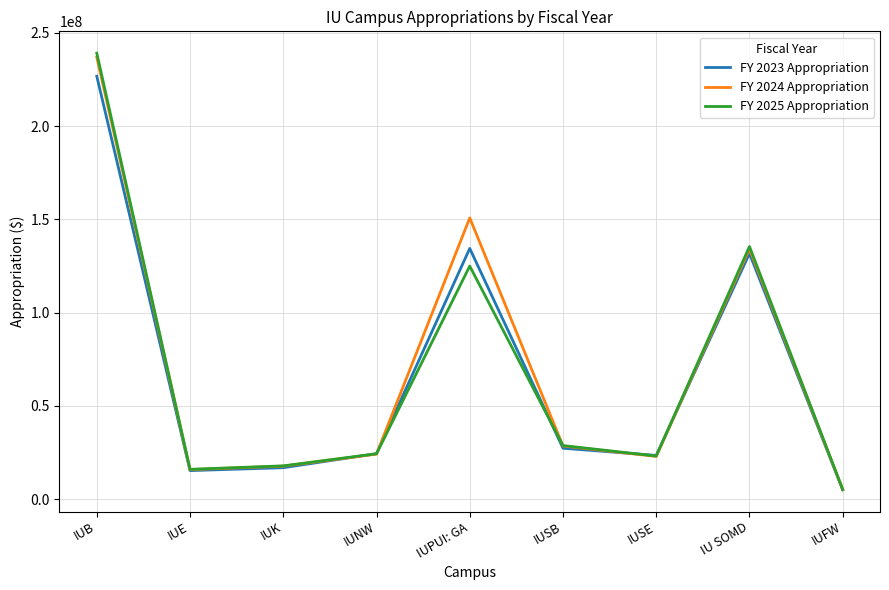

Which category has the lowest value across all series?

IUFW